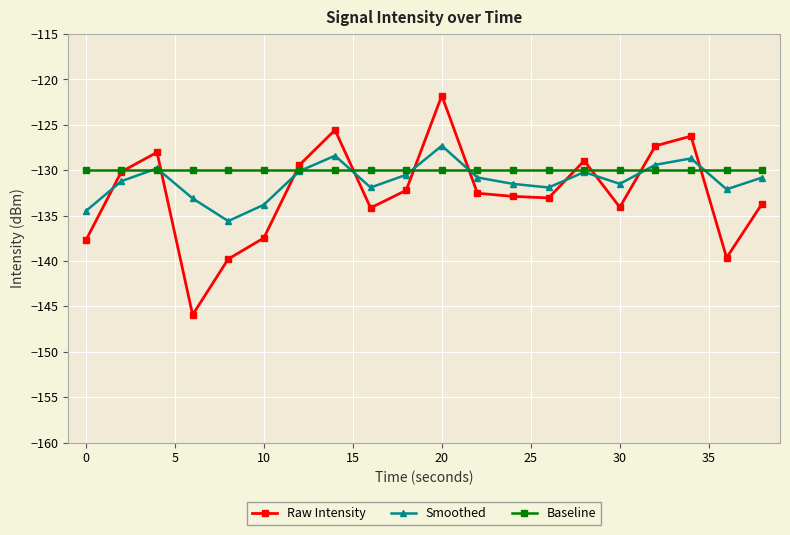

How many intersections are there between Raw Intensity and Baseline?

10